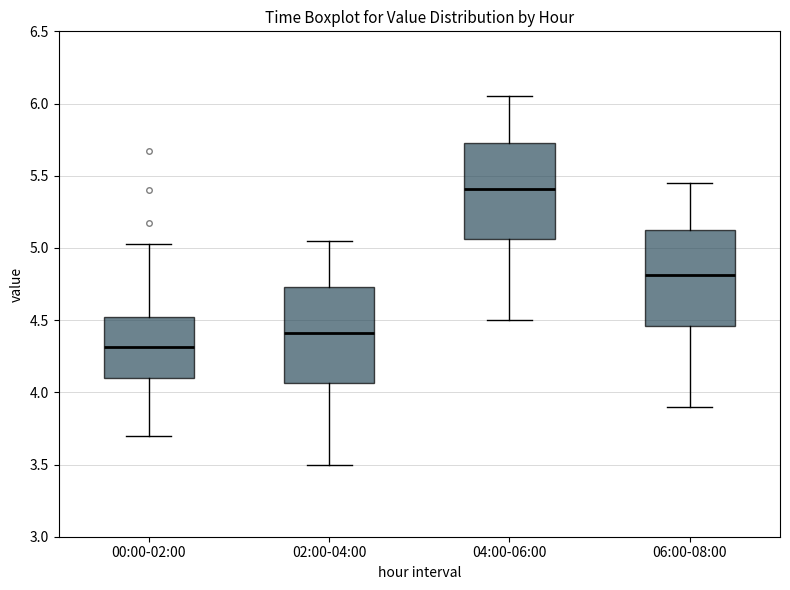

Where does the median line of the box for 02:00-04:00 sit on the y-axis? The values are not printed on the chart, so give them approximately, as read against the axis.

4.40